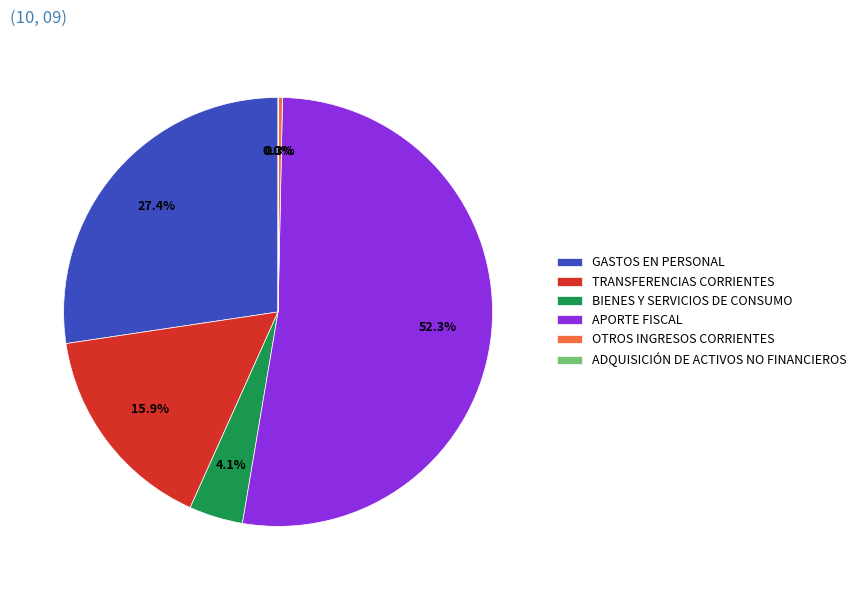

Approximately how many times larger is the value at OTROS INGRESOS CORRIENTES compared to BIENES Y SERVICIOS DE CONSUMO?

0.1